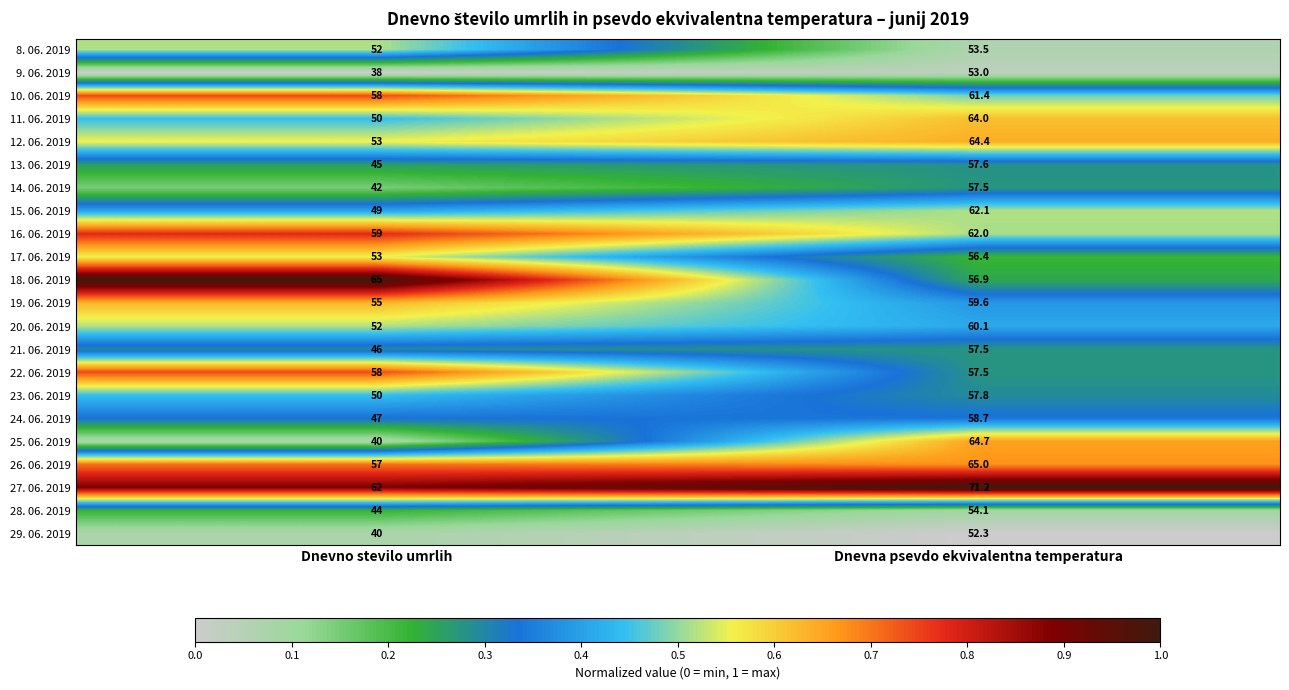

What is the sum of all 27. 06. 2019 values?

133.2